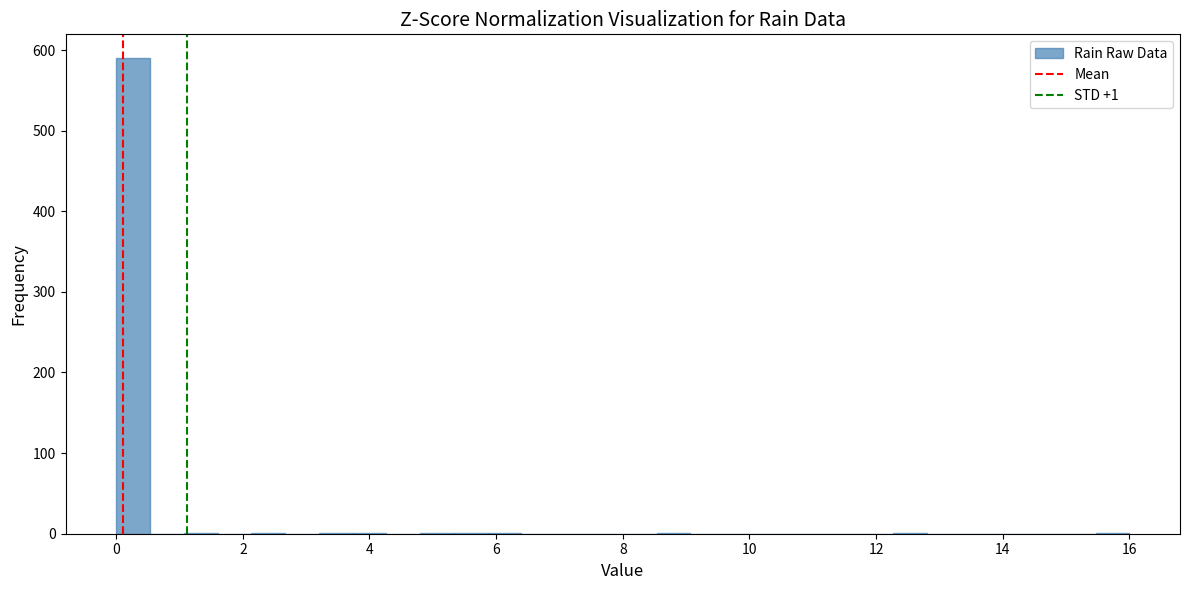

Around what value on the x-axis is the tallest bar? Give the approximate position of its centre, as read against the axis.

0.2